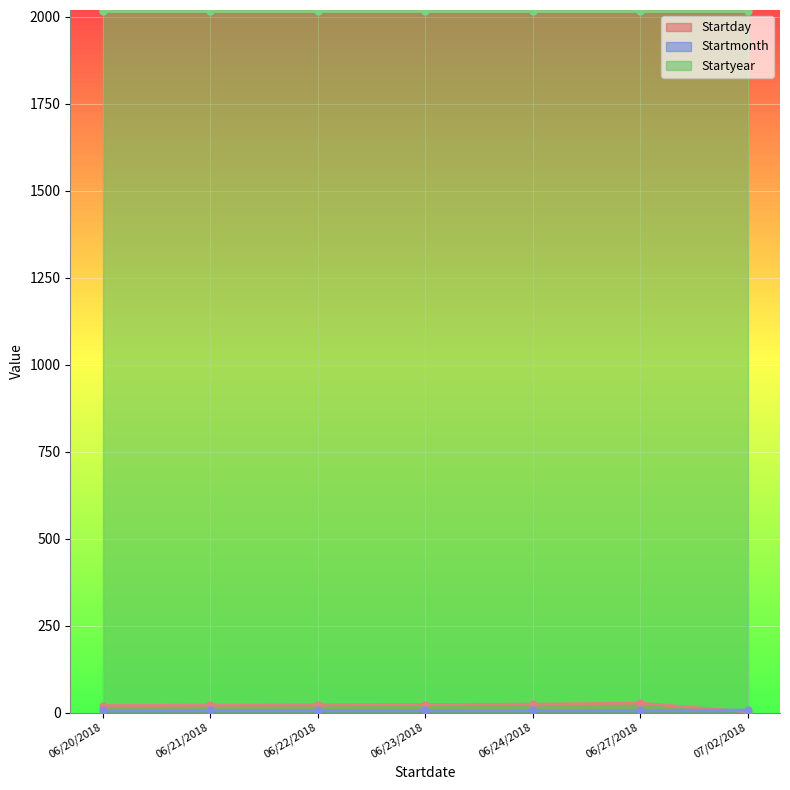

True or false: Startmonth has more than 2 interior local peaks.

False